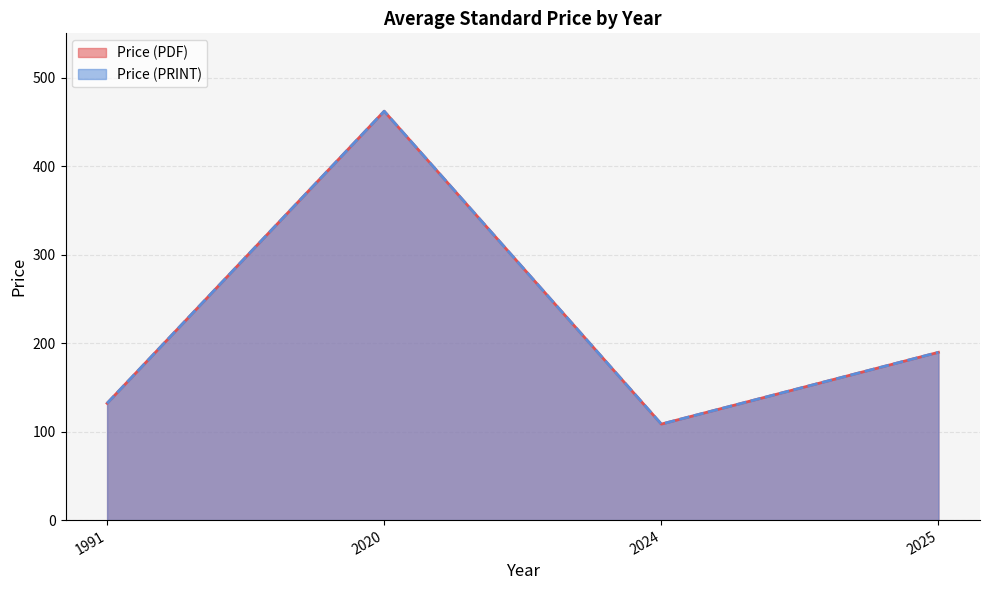

True or false: Price (PRINT) and Price (PDF) cross at least once.

False